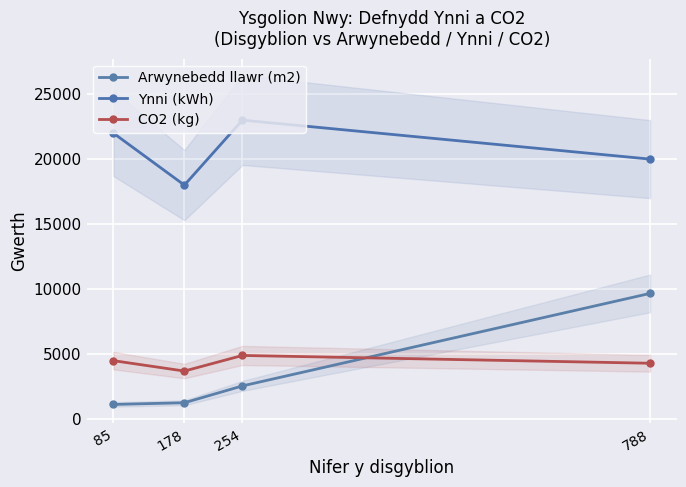

What is the average value of the Arwynebedd llawr (m2) series?

3657